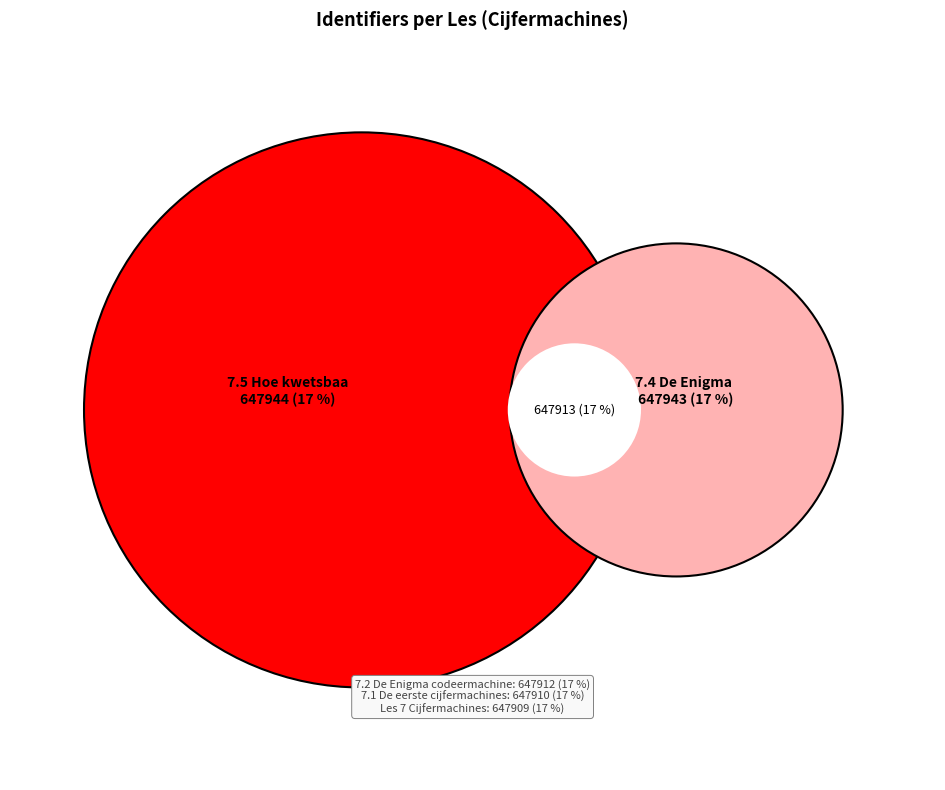

True or false: 7.3 De techniek van de Enigma accounts for 10% of the total.

False